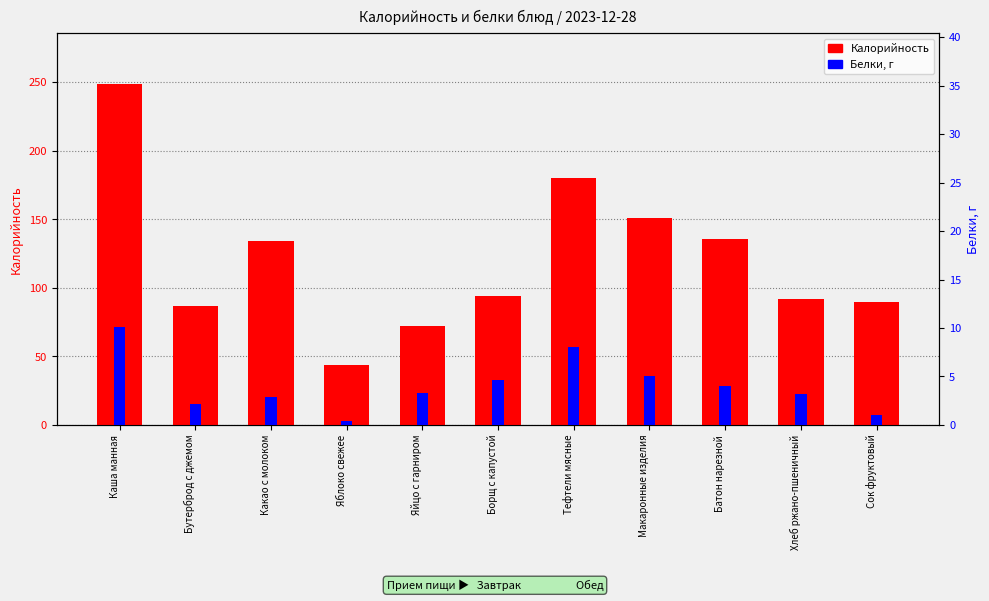

Which series has the widest spread of values?

Калорийность